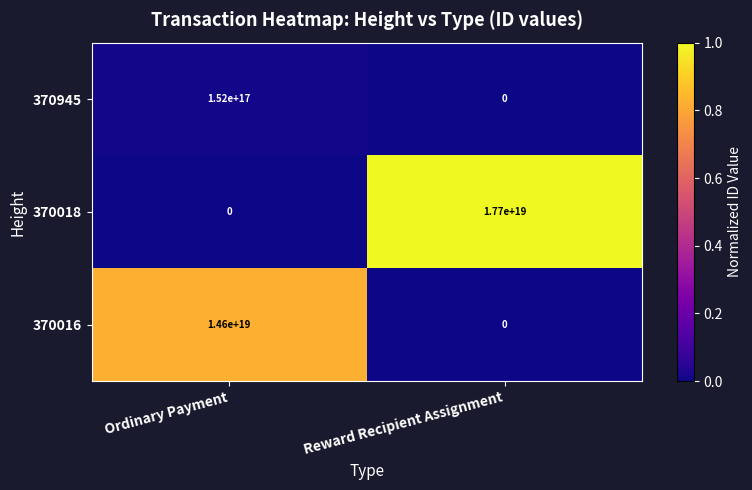

Between Ordinary Payment and Reward Recipient Assignment, which series saw the biggest shift?

370018